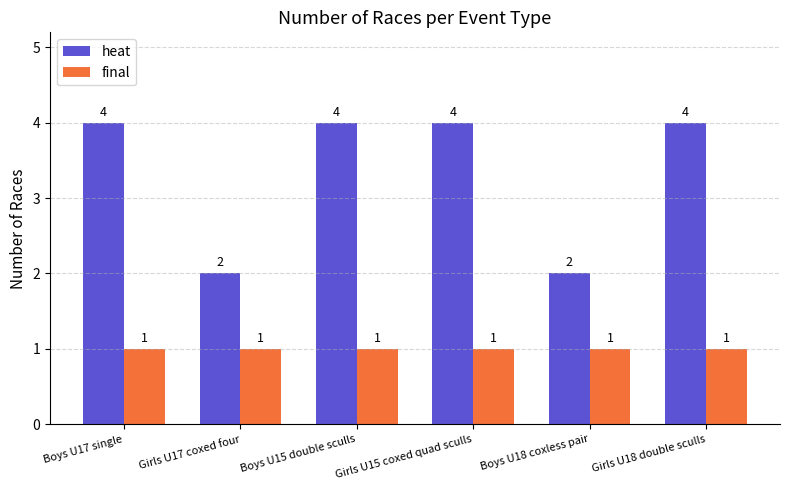

Read the final value at Girls U18 double sculls.

1